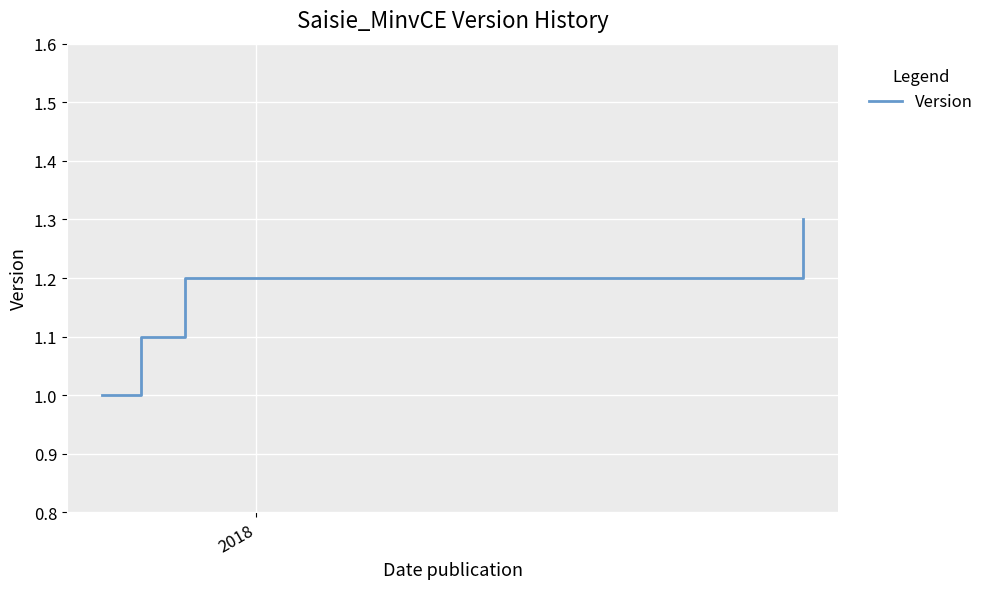

How many distinct data groups are displayed?

1